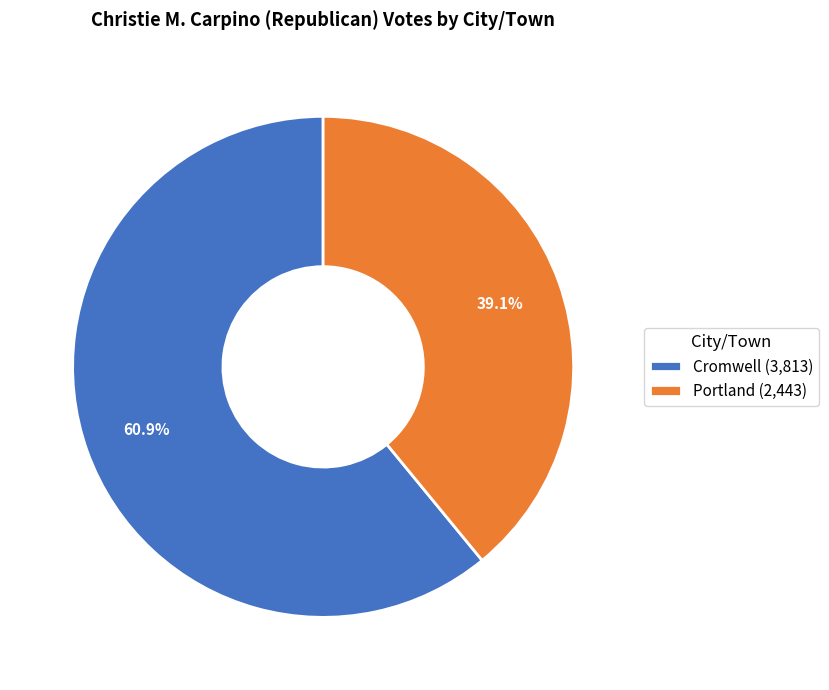

How many slices are in this pie chart?

2